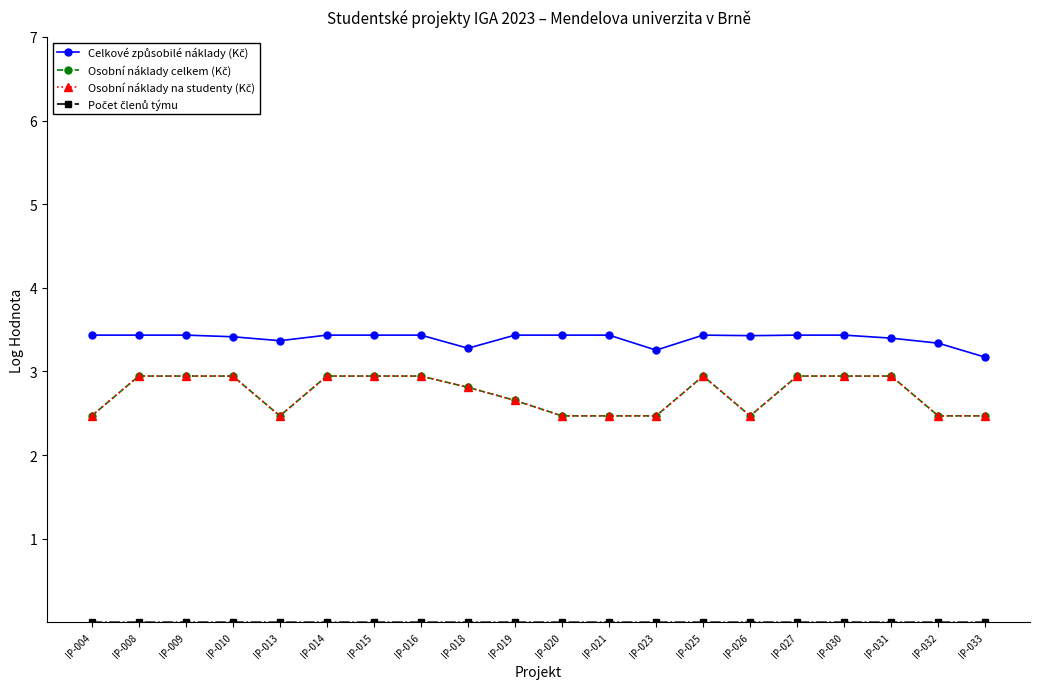

Does the chart have visible grid lines?

No